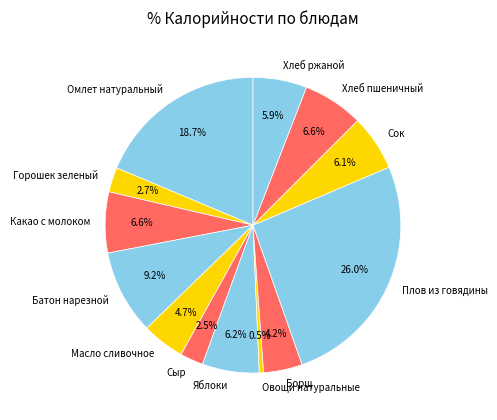

How much of the chart is everything except Омлет натуральный?

81.3%